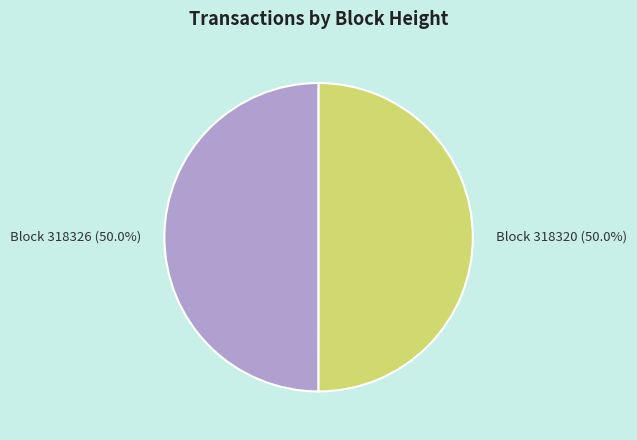

Which category has the smallest portion of the pie?

318326